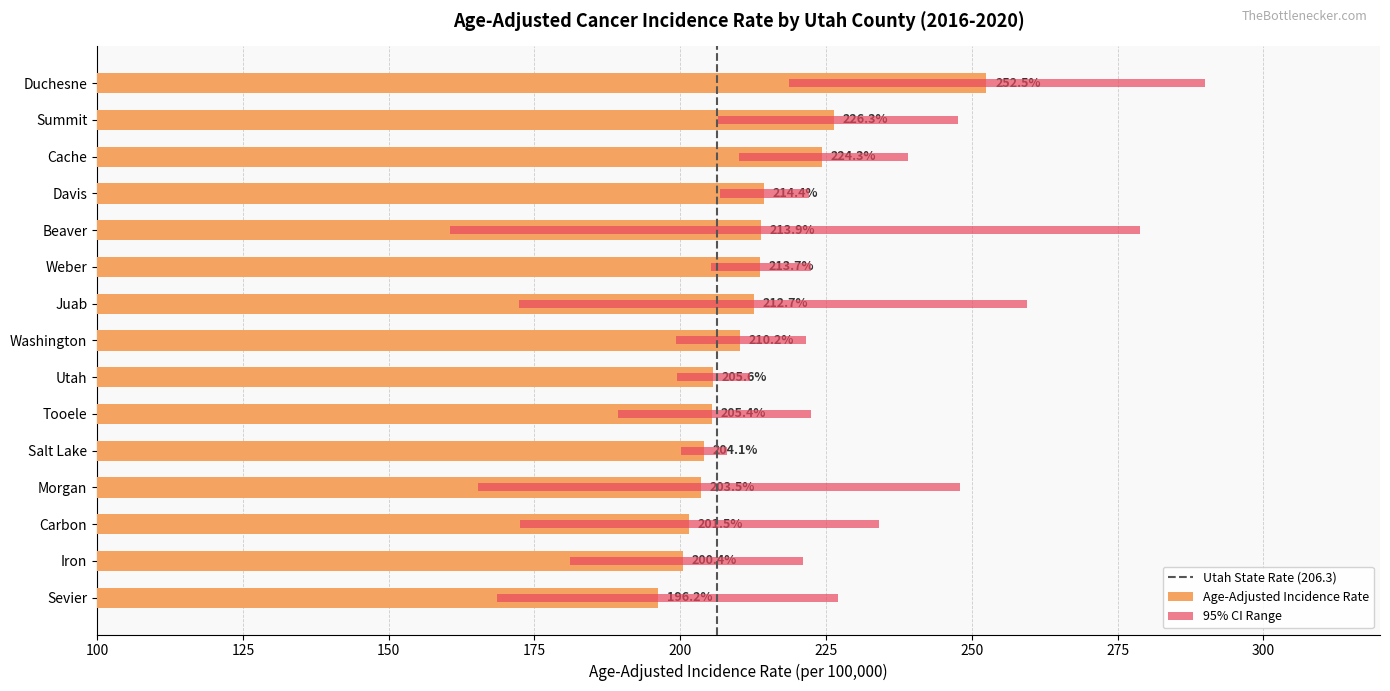

What is the label of the 5th bar from the left?

Beaver